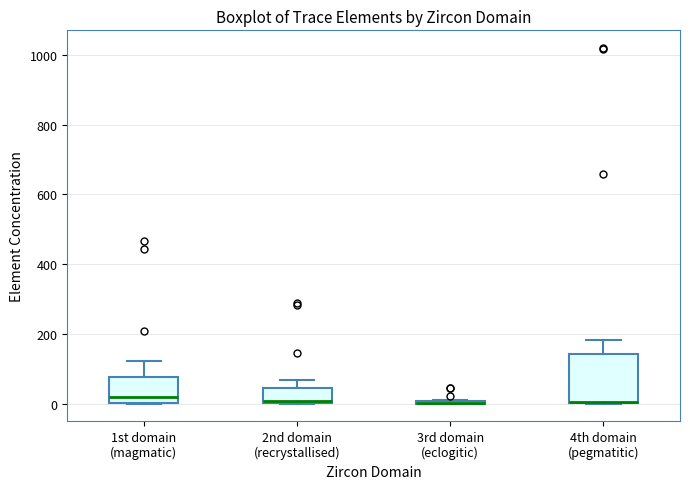

Reading left to right, transcribe this box plot: for each box, give where its median line is, the range the box spans, and where its two whiskers end, as read against the y-axis. The values are not printed on the chart, so give them approximately, as read against the axis.

1st domain (magmatic): median 20, box 0 to 80, whiskers 0 to 120
2nd domain (recrystallised): median 0 (just above the box's lower edge), box 0 to 40, whiskers 0 to 60
3rd domain (eclogitic): box collapsed to a line at 0, whiskers 0 to 20
4th domain (pegmatitic): median 0 (drawn on the box's lower edge), box 0 to 140, whiskers 0 to 180